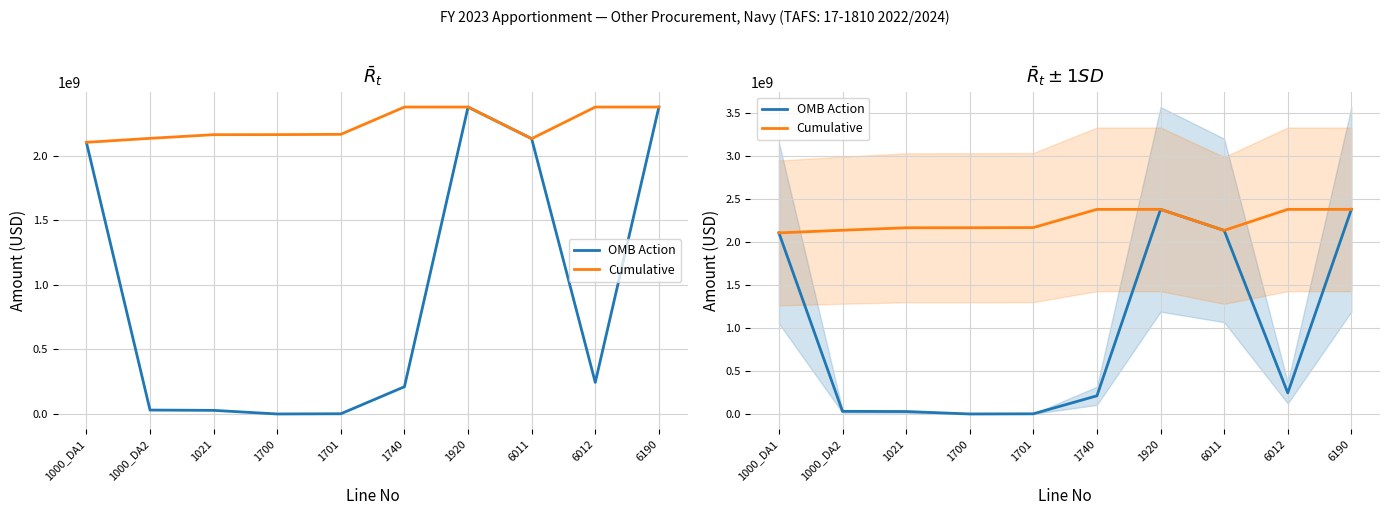

What is the spread (max minus min) of values at 1000_DA2?

2103551611